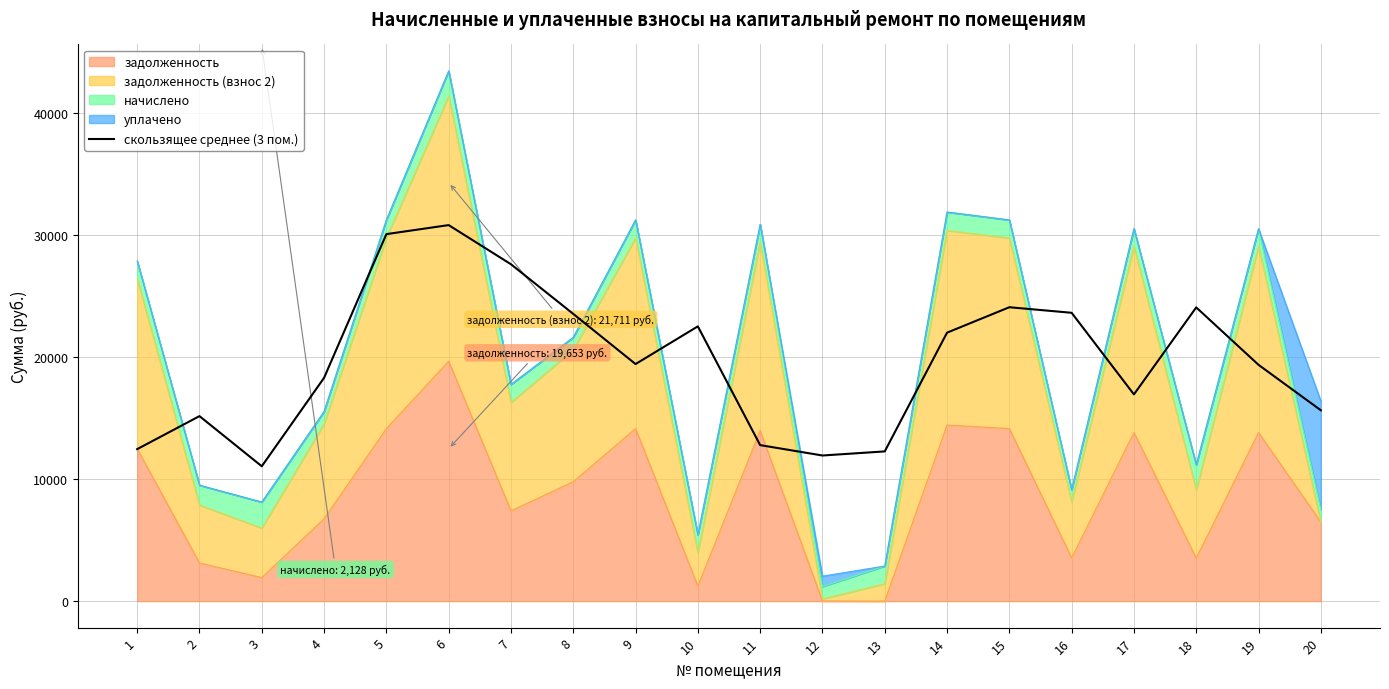

How many points are lower than both their immediate neighbors (excluding endpoints)?

4